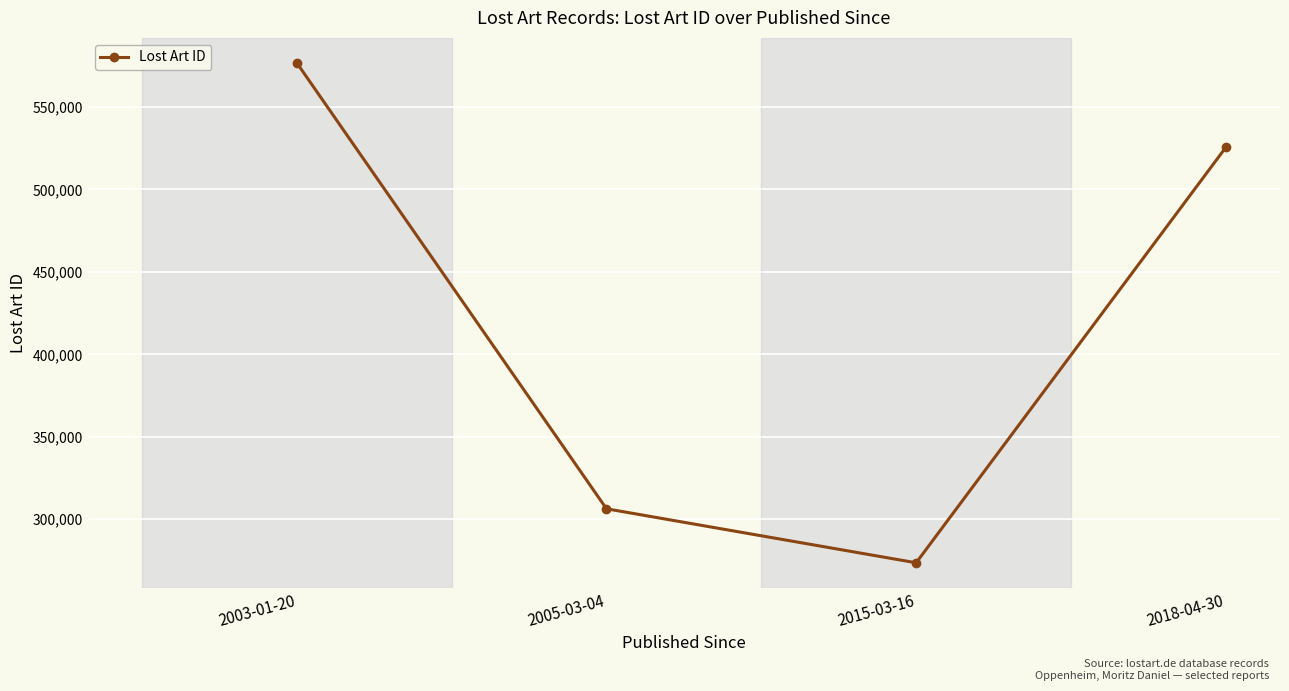

What is the difference between the maximum and second lowest values?

270388